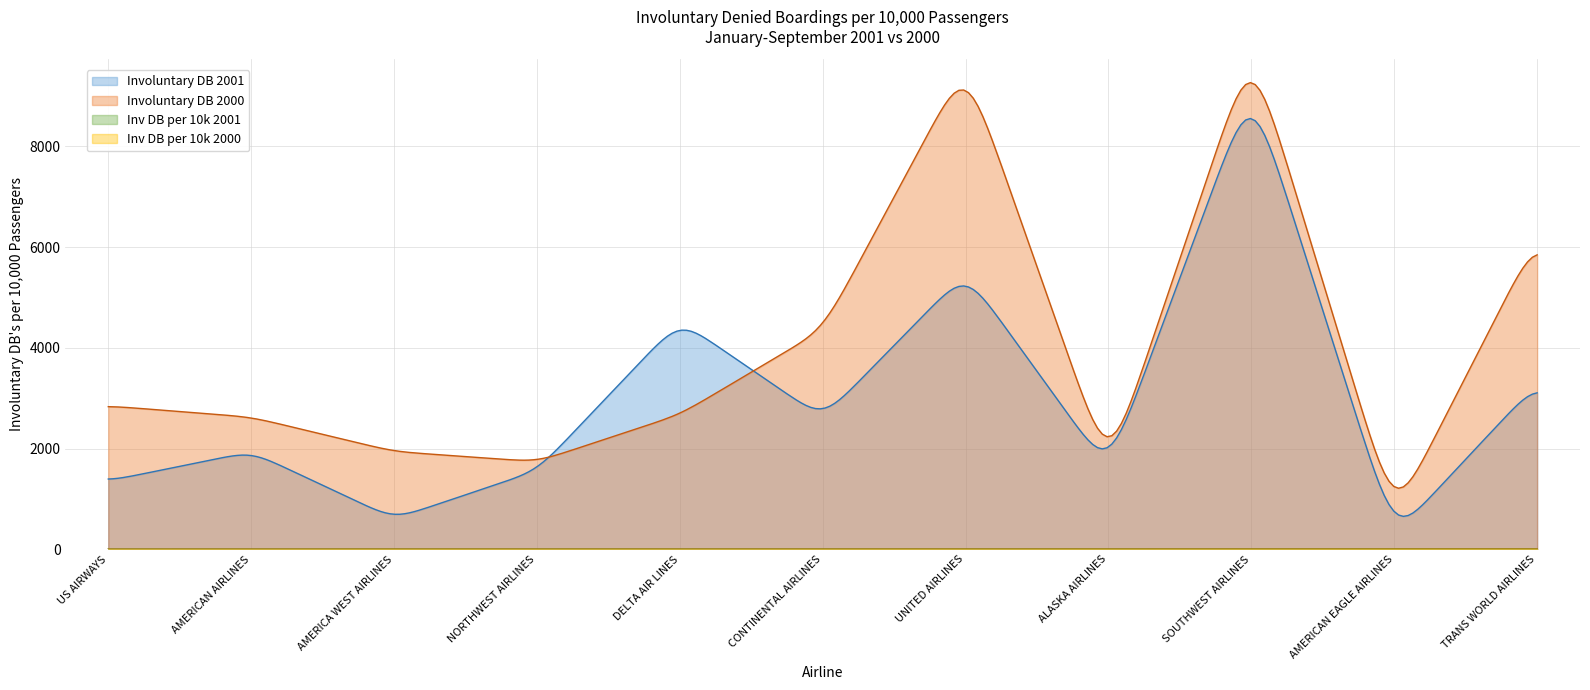

Is the value of Inv DB per 10k 2000 at 3 greater than the value of Involuntary DB 2000 at 3?

No